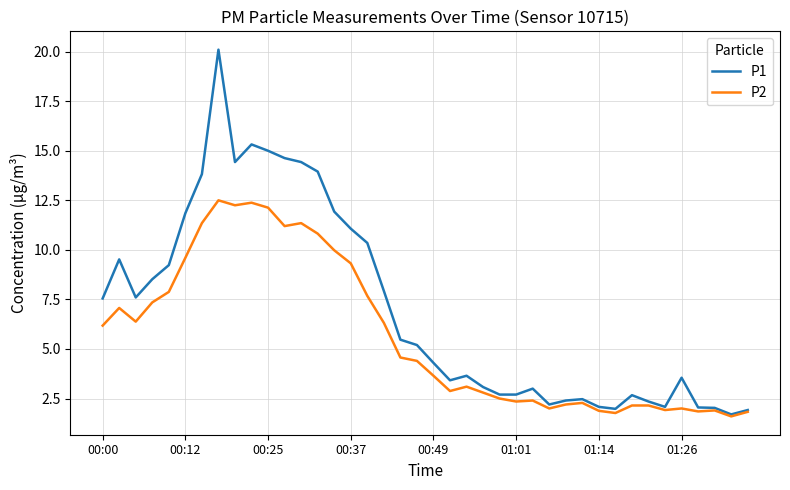

What is the minimum value for P2?

1.6